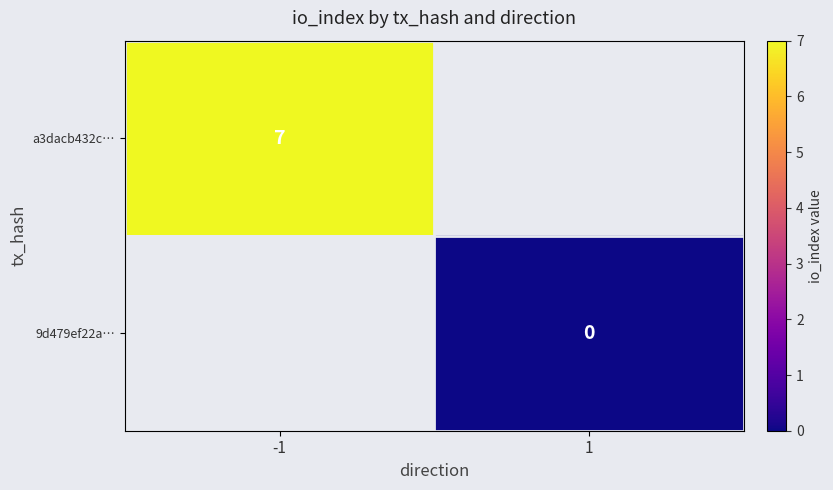

True or false: a3dacb432c… has a value of 10 at -1.

False